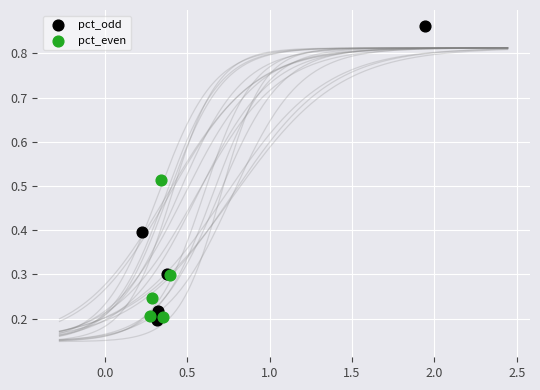

What are all the series names shown in the legend?

pct_odd, pct_even